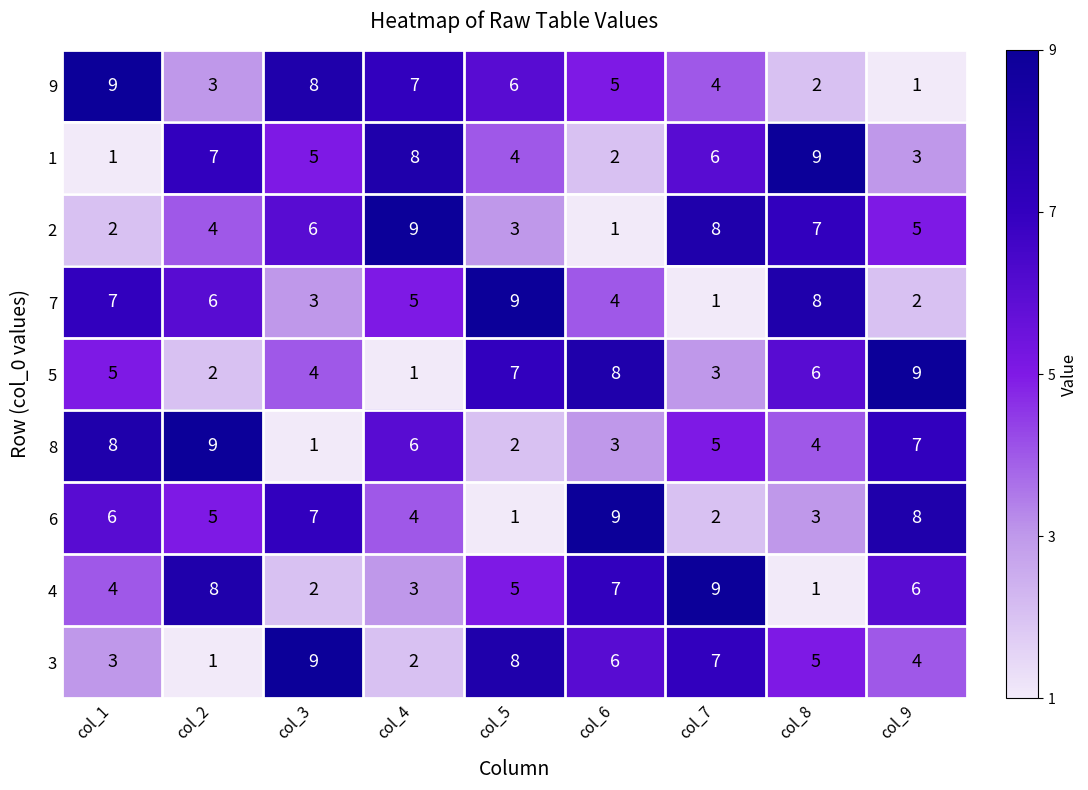

Count the number of data series in this chart.

9